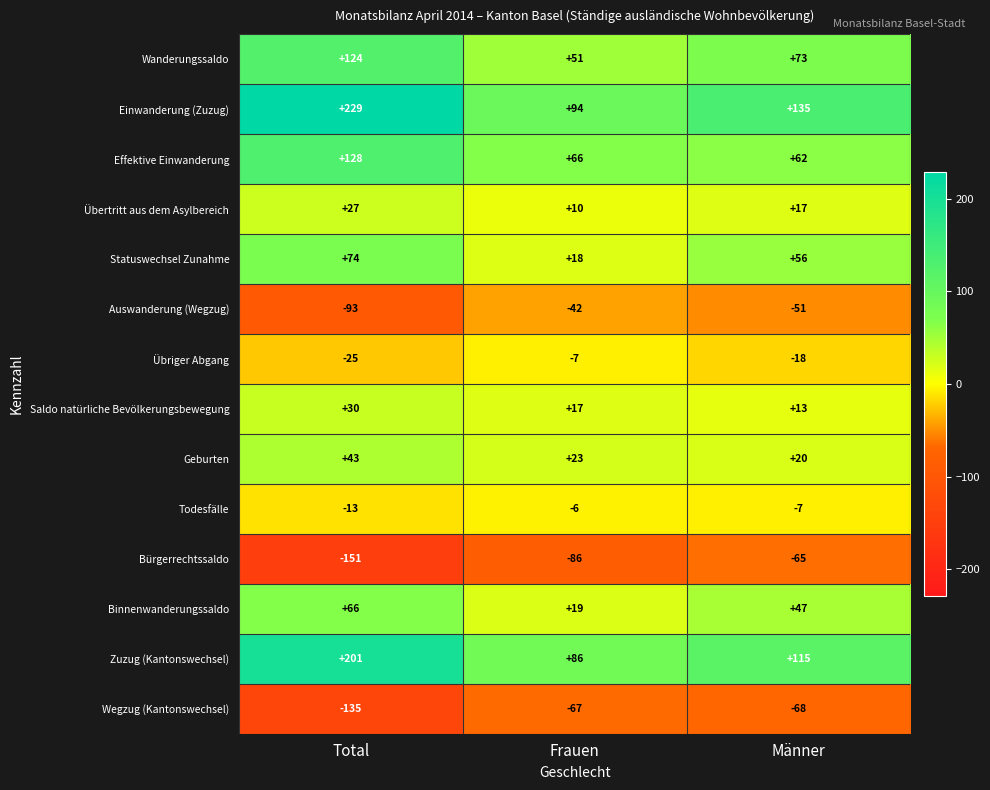

At which label is Binnenwanderungssaldo closest to 42?

Männer